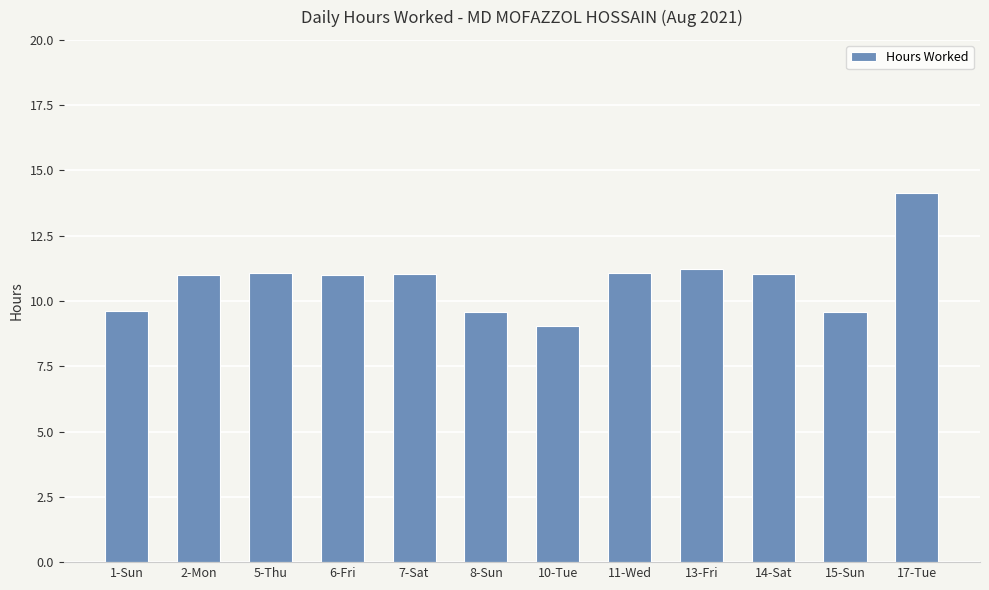

What is the ratio of the value at 17-Tue to the value at 10-Tue?

1.6